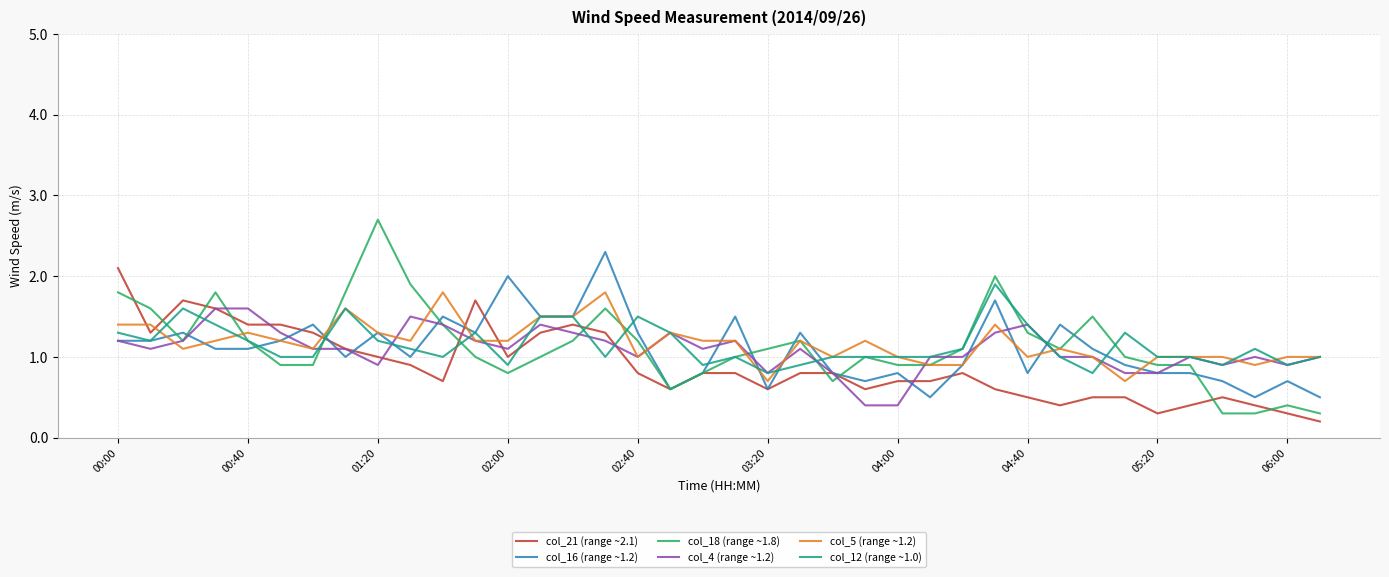

What is the greatest value displayed?

2.7